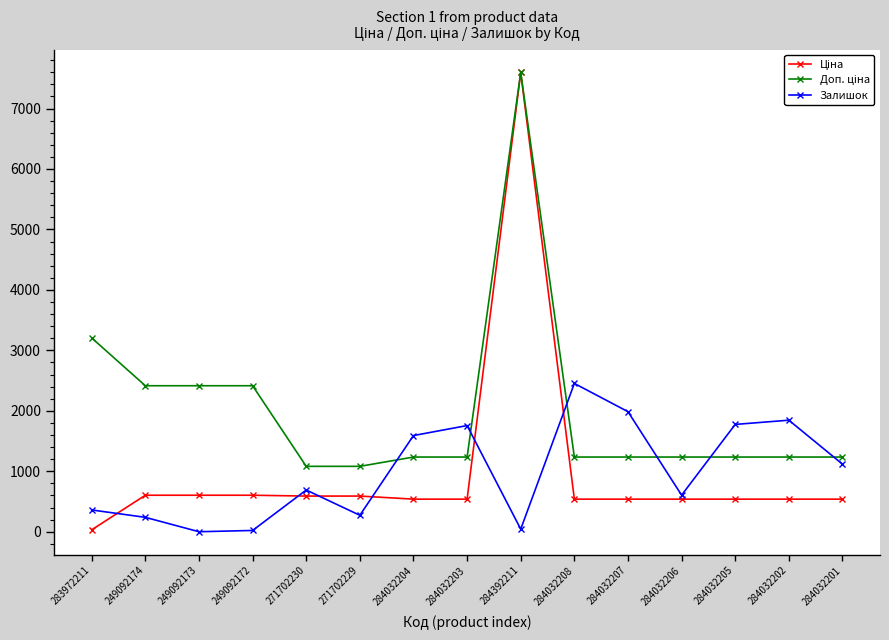

At how many categories does at least one series exceed 5696?

1